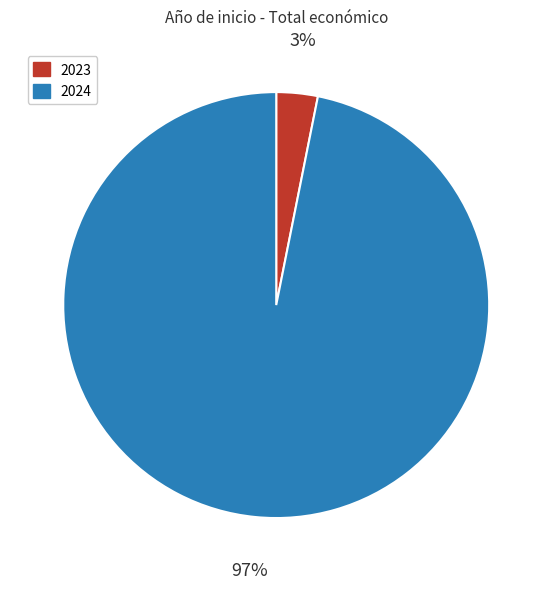

Does any single category account for the majority?

Yes